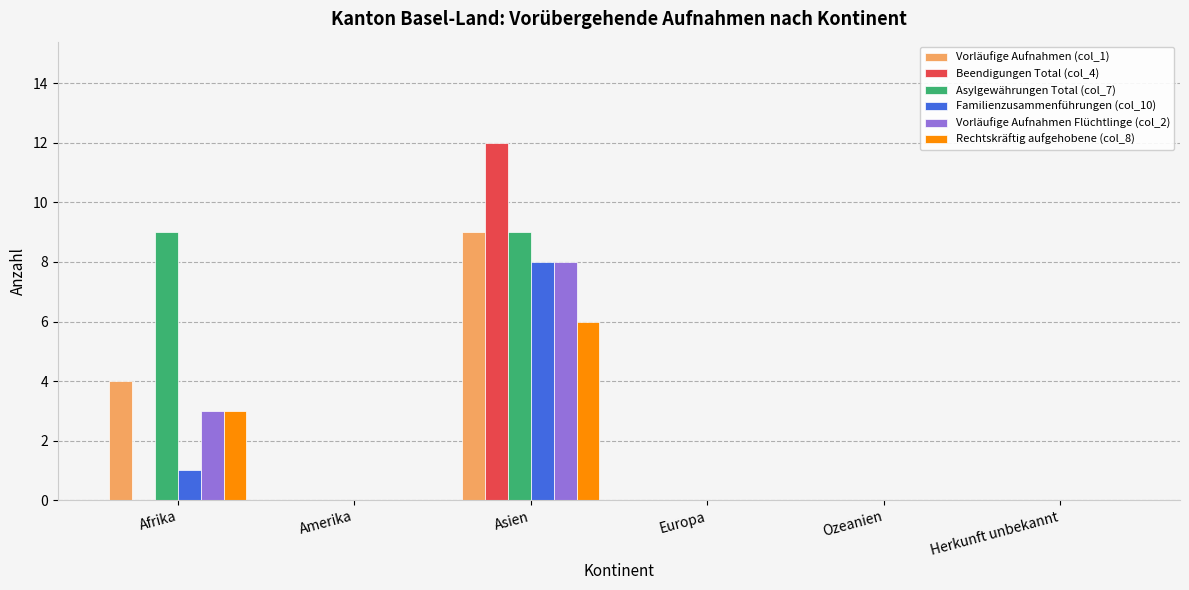

Is it true that Beendigungen Total (col_4) equals 12 at Asien?

True